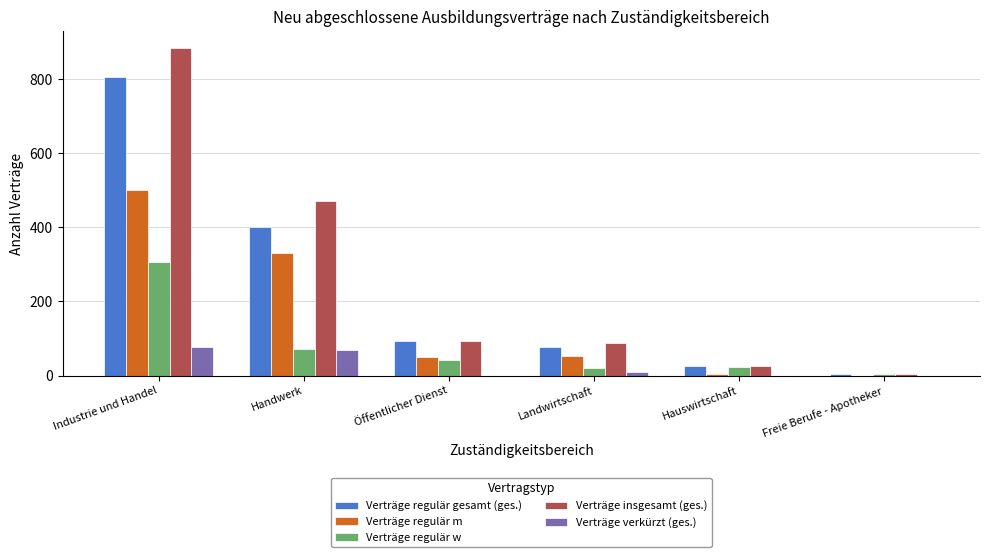

At which category is the sum across all series the highest?

Industrie und Handel